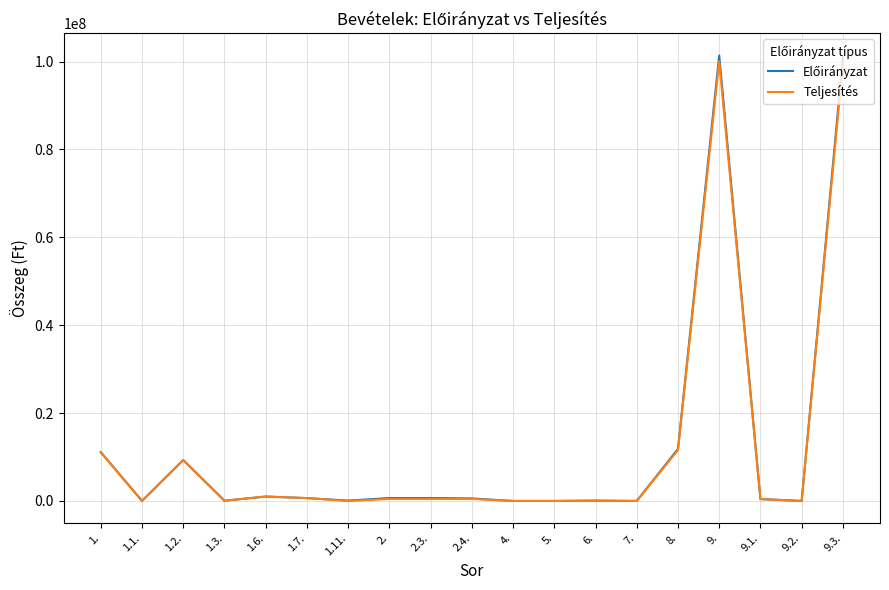

What is the total value across all series at 2.?

1125271